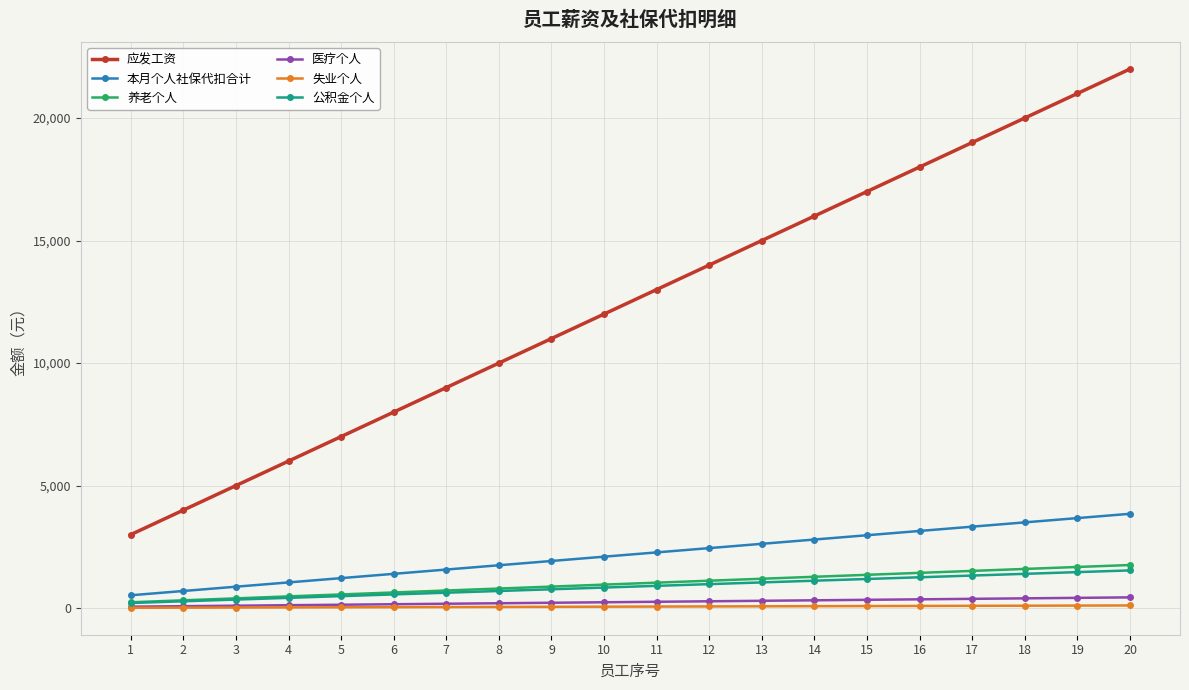

What is the sum of the 公积金个人 values at 11 and 5?

1400